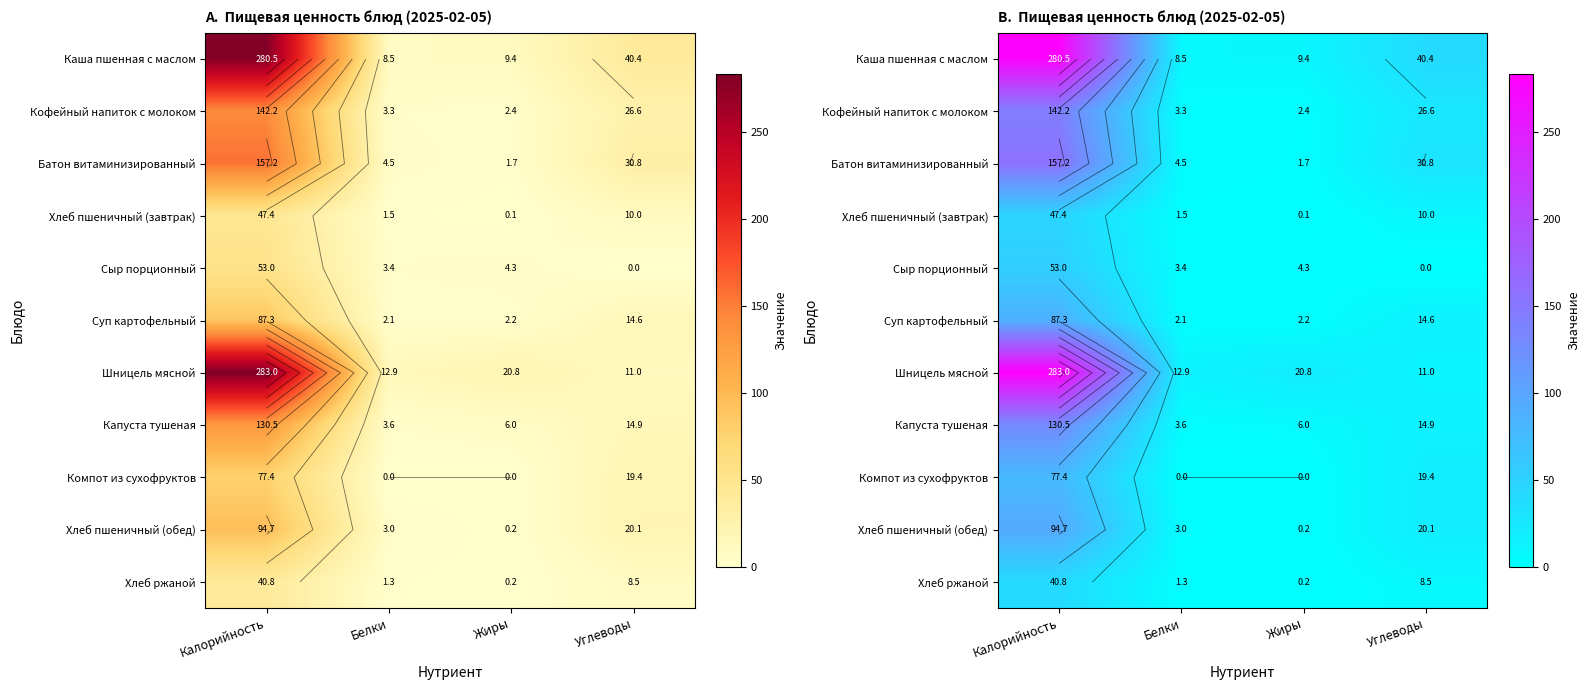

Where is Каша пшенная с маслом nearest to the value 144?

Углеводы